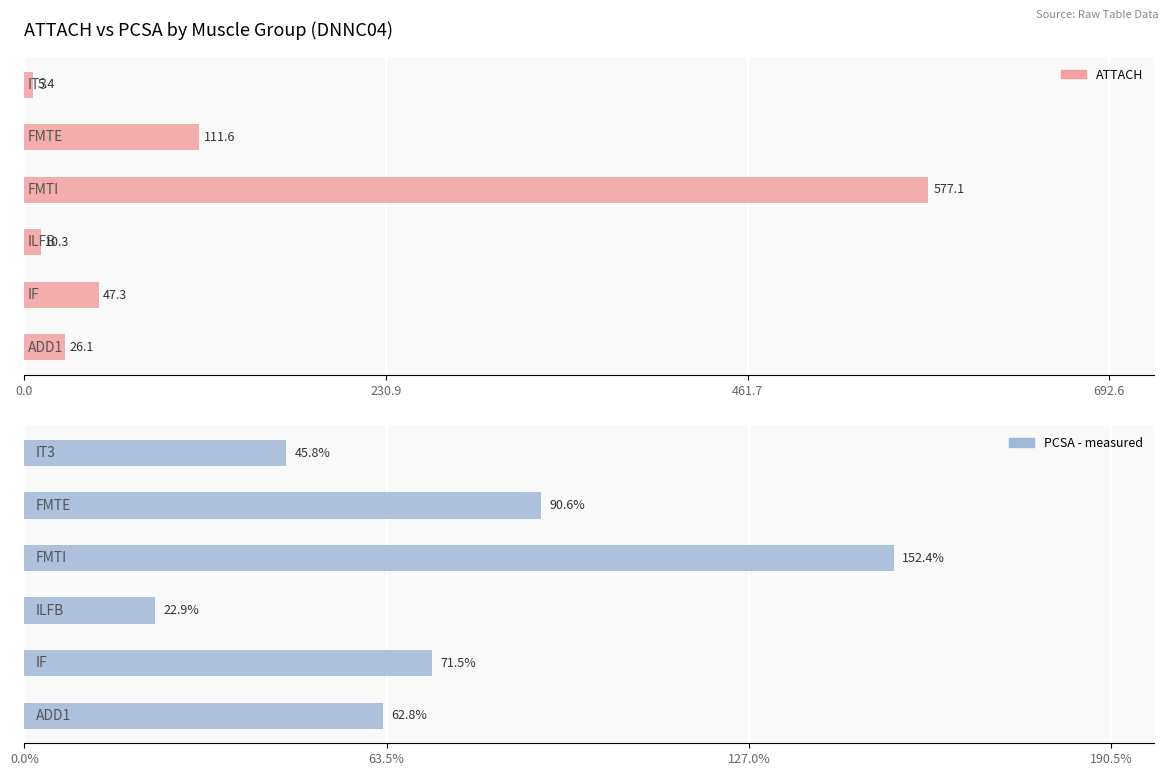

True or false: ATTACH has a value of 26.1 at 5.

True